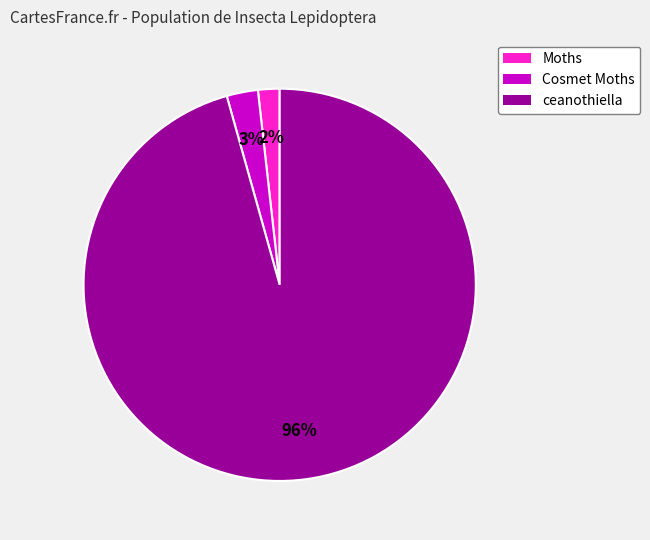

Is the sum of ceanothiella and Cosmet Moths greater than half?

Yes